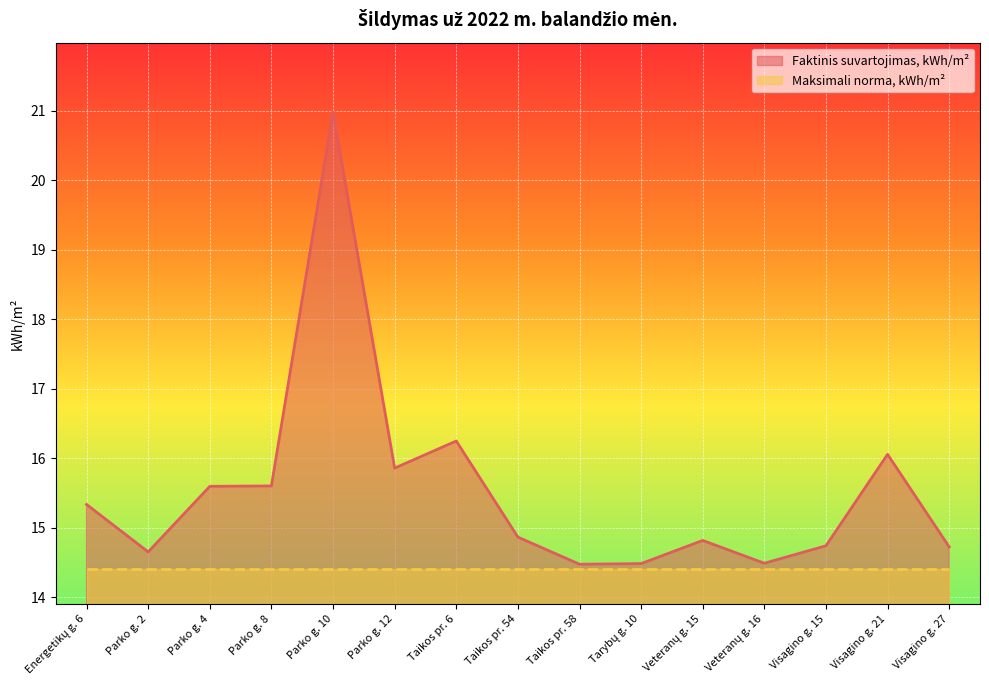

What is the difference between the values at Visagino g. 27 and Veteranų g. 15?

0.1